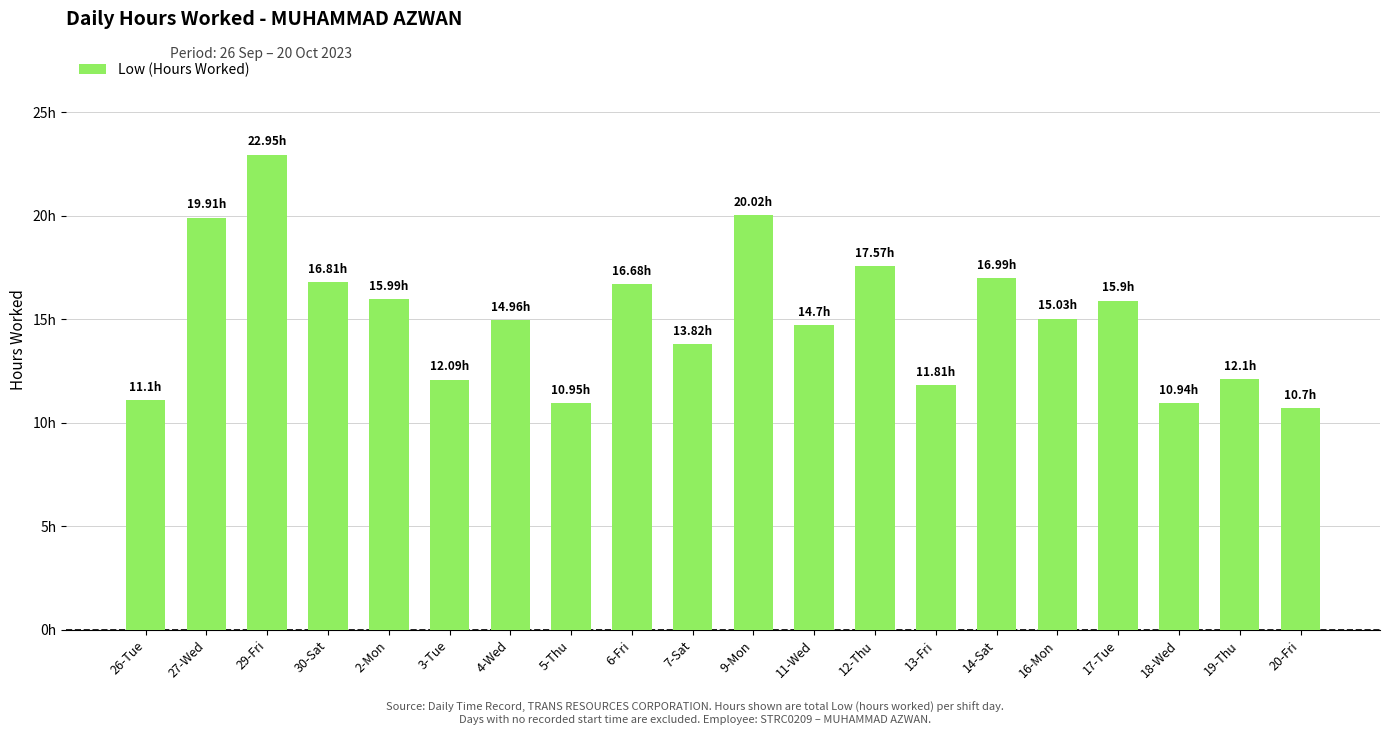

List the labels in order of value, smallest first.

20-Fri, 18-Wed, 5-Thu, 26-Tue, 13-Fri, 3-Tue, 19-Thu, 7-Sat, 11-Wed, 4-Wed, 16-Mon, 17-Tue, 2-Mon, 6-Fri, 30-Sat, 14-Sat, 12-Thu, 27-Wed, 9-Mon, 29-Fri